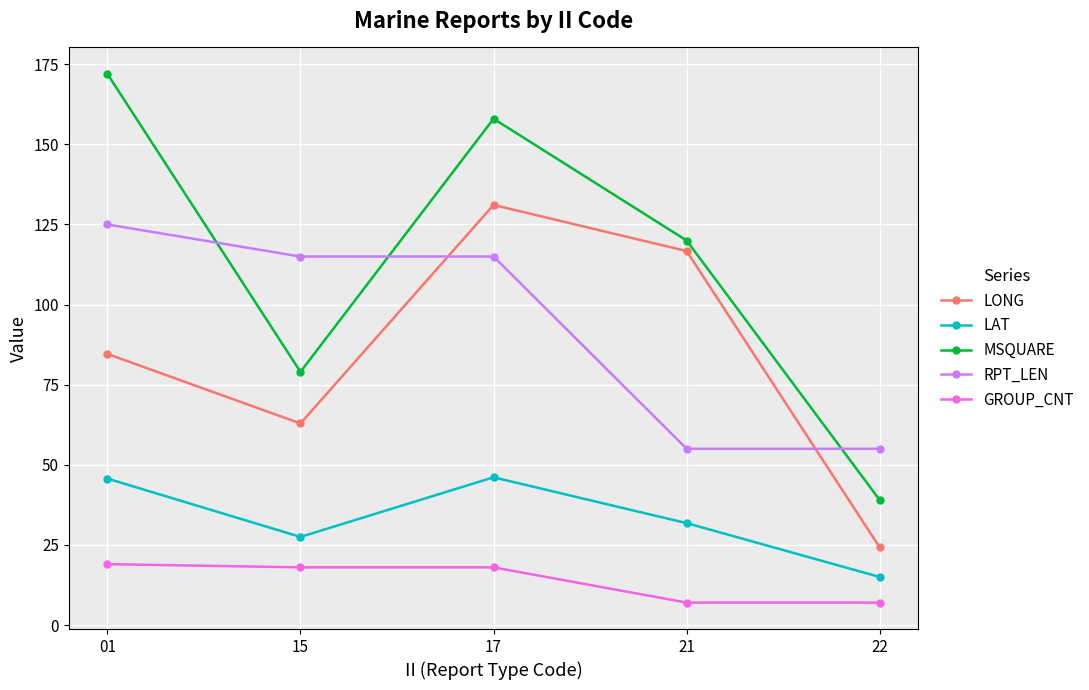

True or false: LAT and LONG intersect in this chart.

False